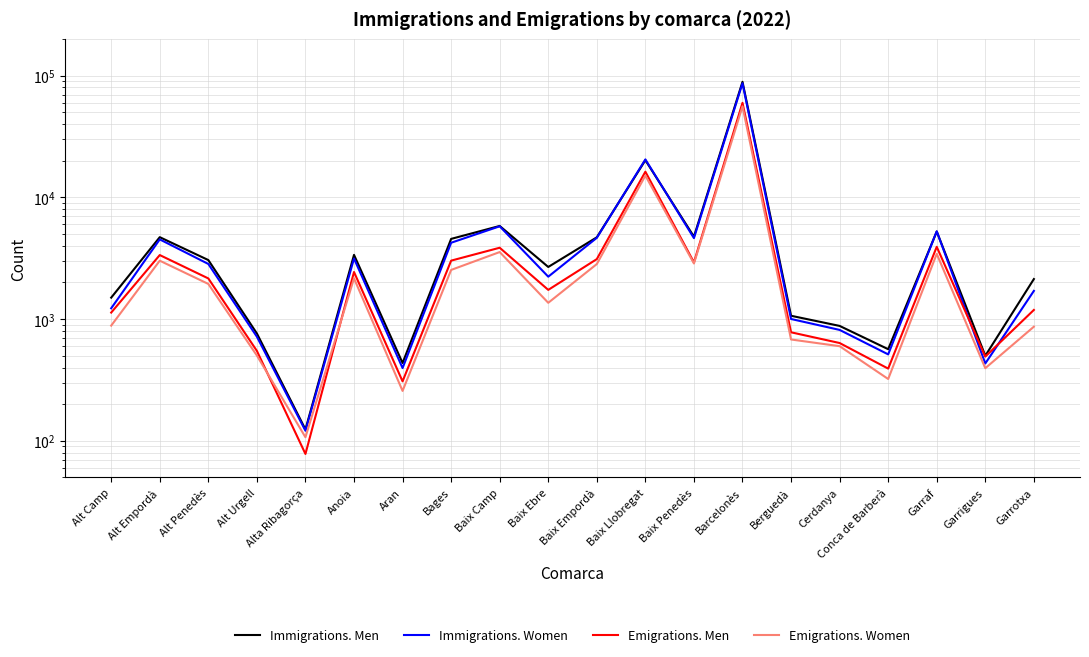

What is the difference between the Immigrations. Men values at Berguedà and Garraf?

4175